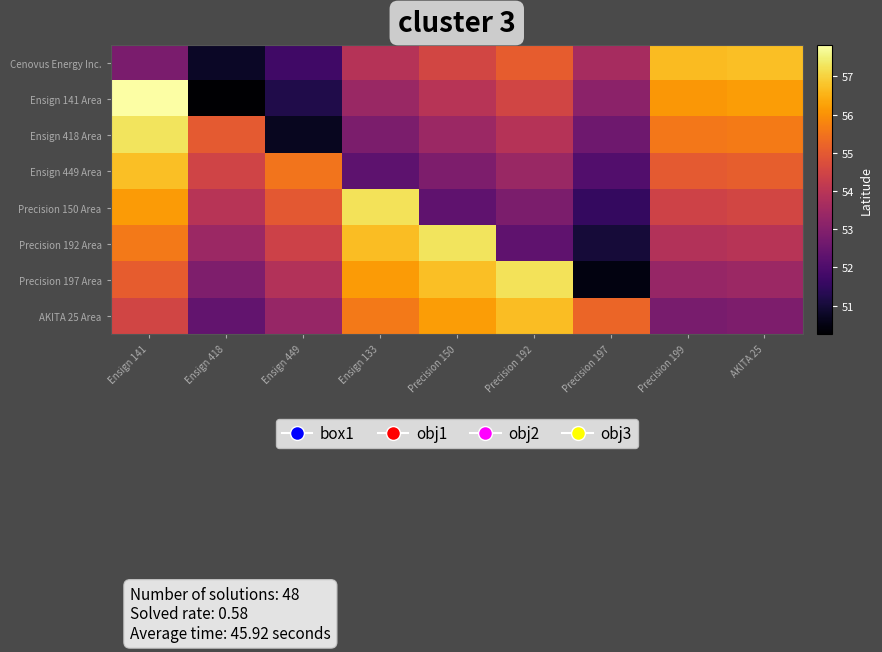

At how many categories does at least one series exceed 54?

9